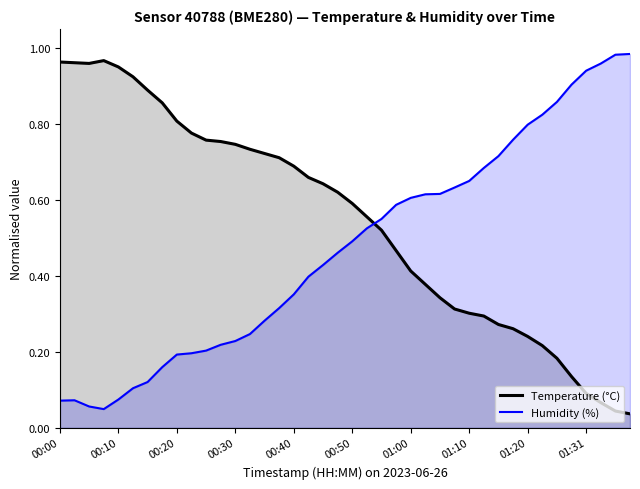

The Humidity (%) series shows 0.6 at 01:00. True or false?

True